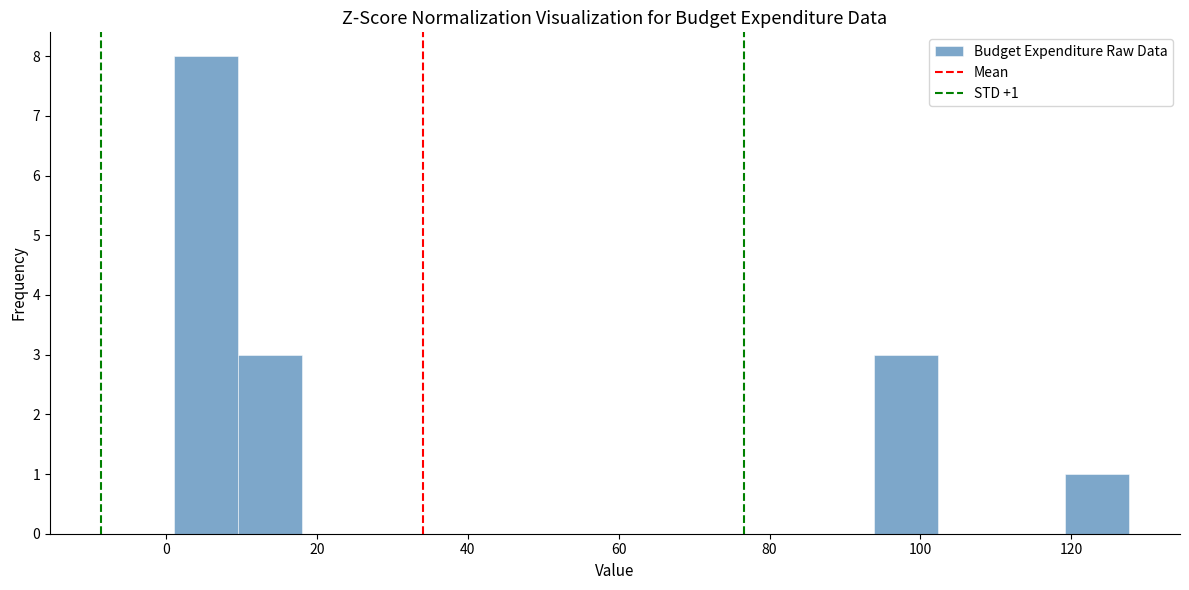

Over which range of the x-axis is the bar tallest?

2 to 10